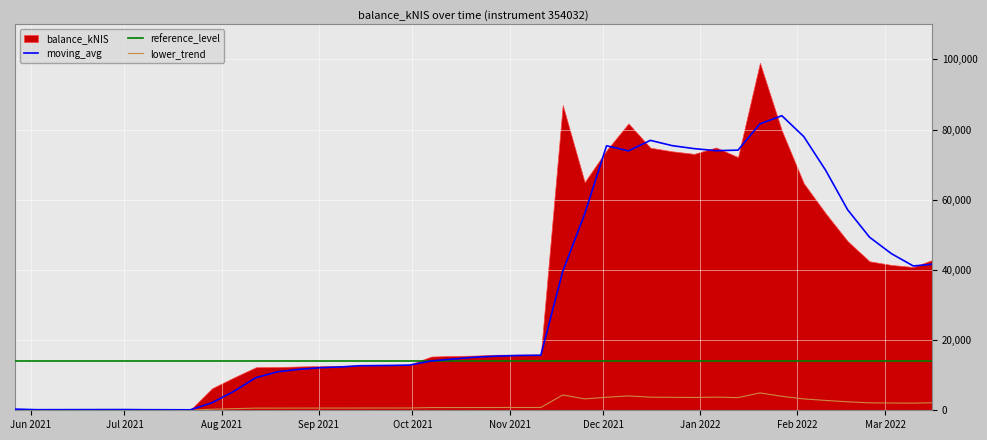

Count the number of values greater than 792.

20